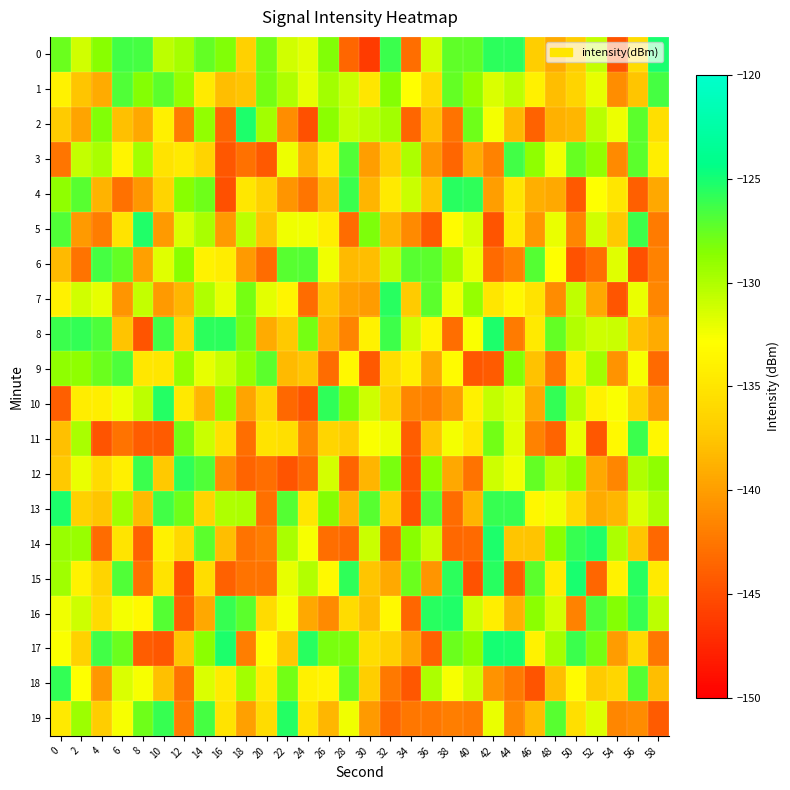

Which has a higher value, 40 or 4?

40